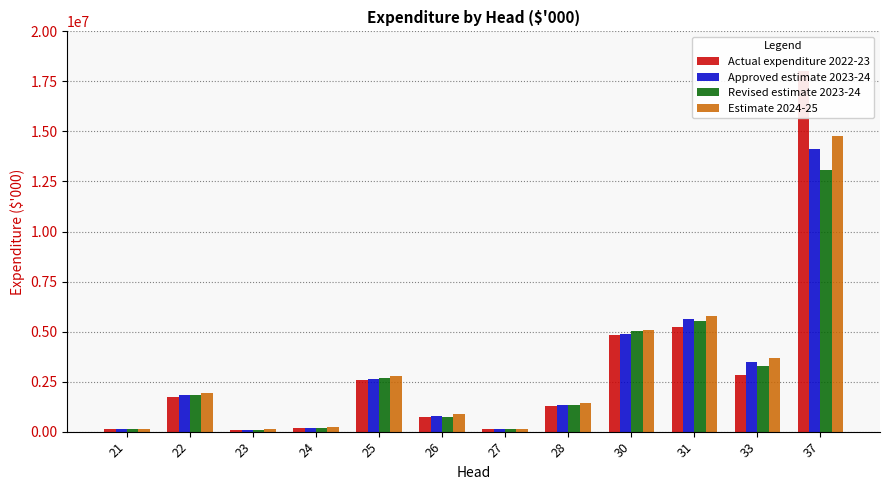

Which series has the largest range (max minus min)?

Actual expenditure 2022-23